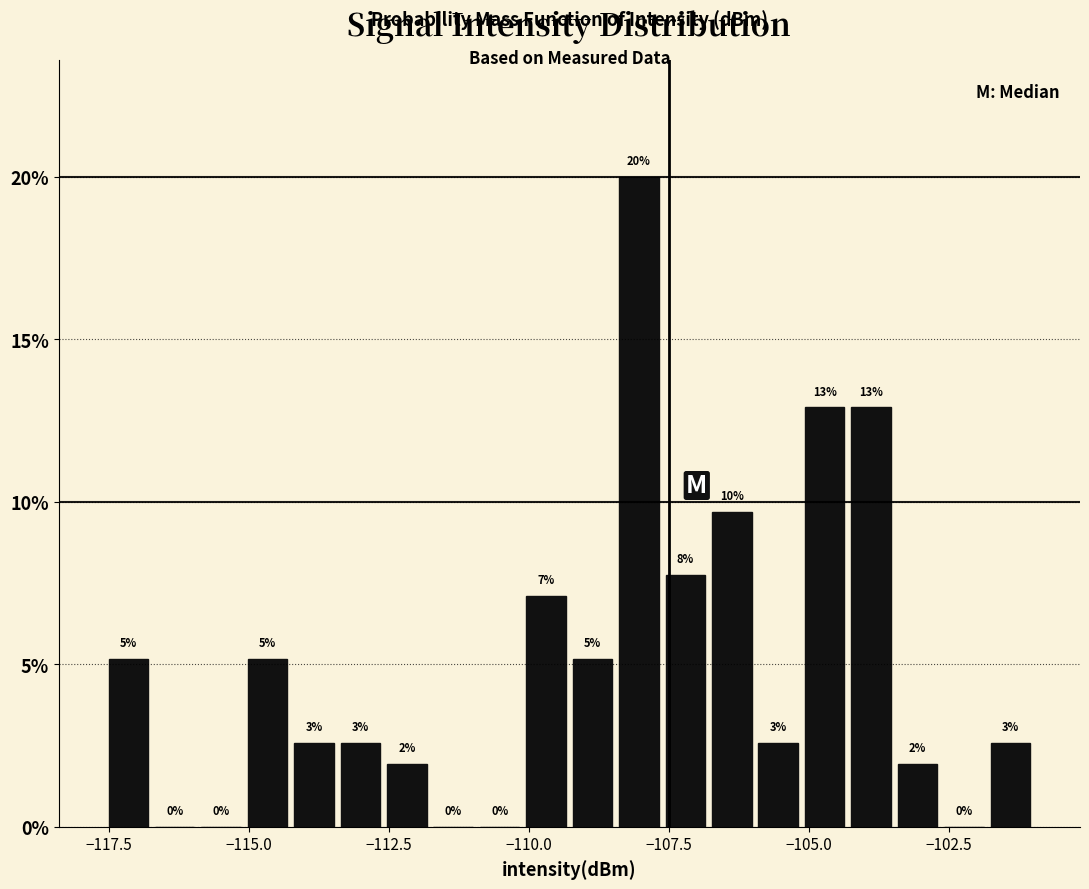

Read against the x-axis, roughly where is the centre of the tallest bar?

-108.0